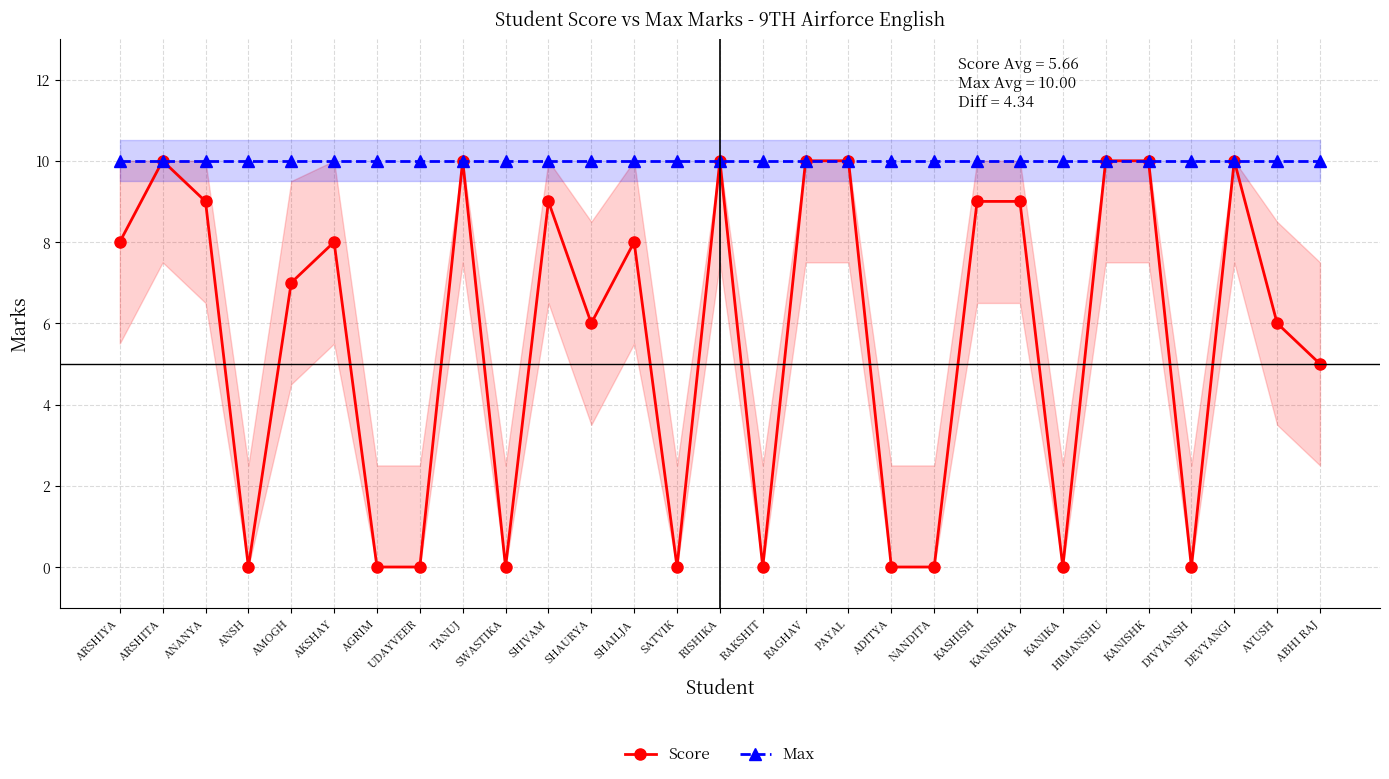

Which series has the largest total across all categories?

Max